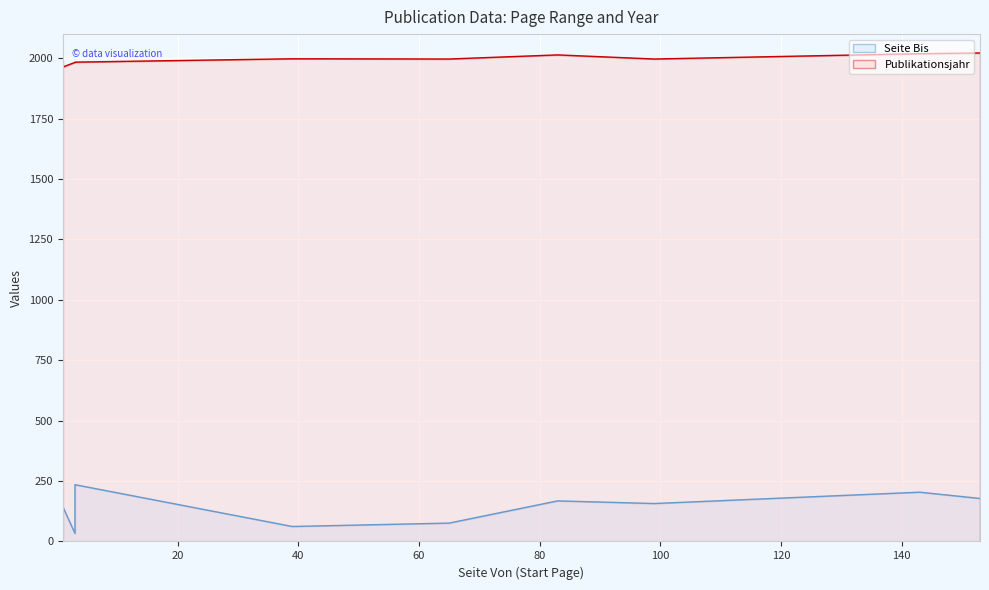

Rank the categories by Seite Bis value from highest to lowest.

3, 143, 153, 83, 99, 1, 65, 1, 39, 1, 3